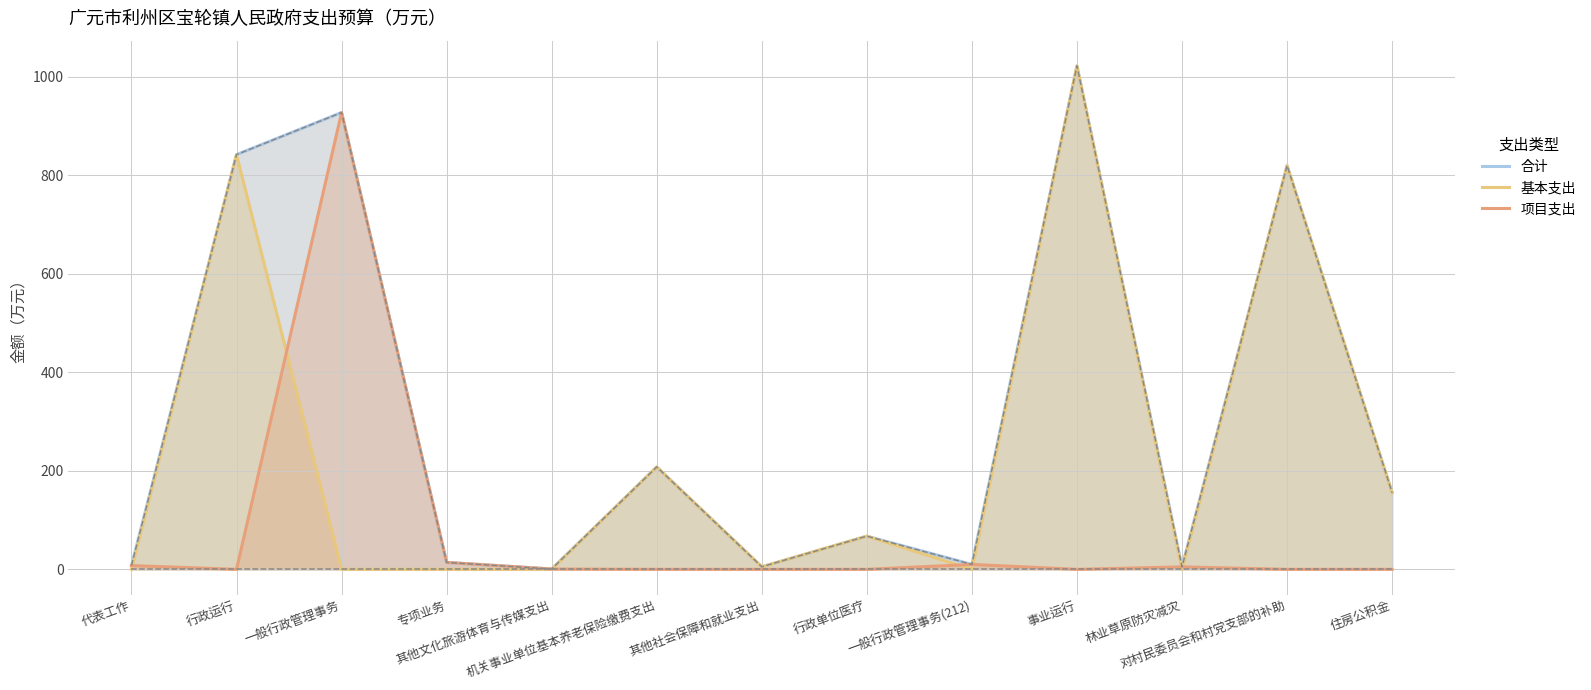

In 合计, how many points are lower than both neighbors (excluding endpoints)?

4